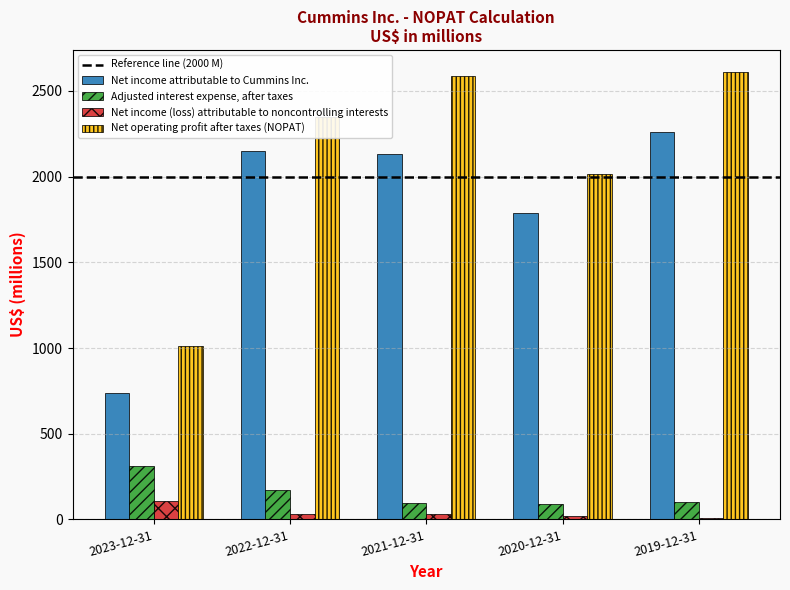

What is the average value of the Net income (loss) attributable to noncontrolling interests series?

40